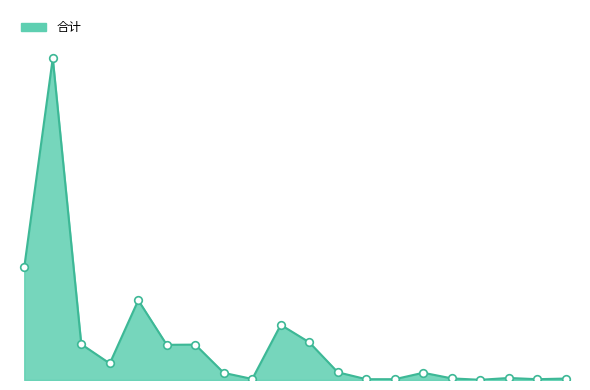

Does the chart have visible grid lines?

No